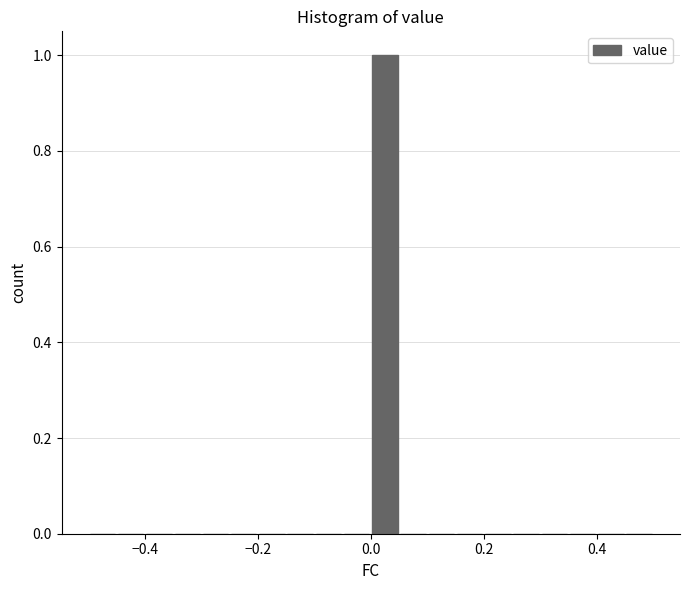

Around what value on the x-axis is the tallest bar? Give the approximate position of its centre, as read against the axis.

0.02